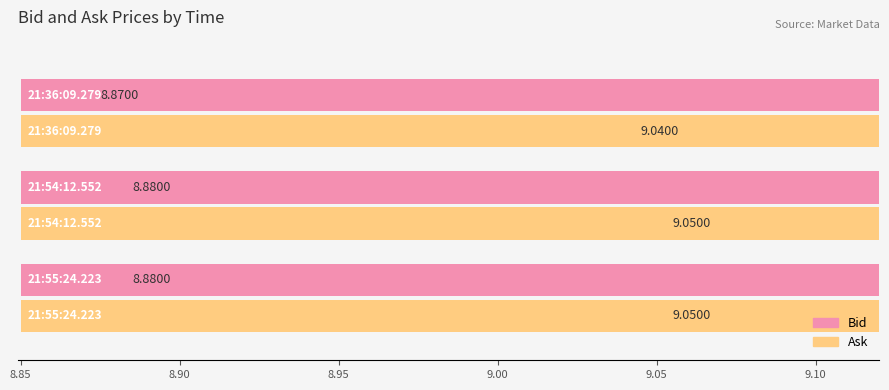

Count the Ask values in the range 9 to 10.

3